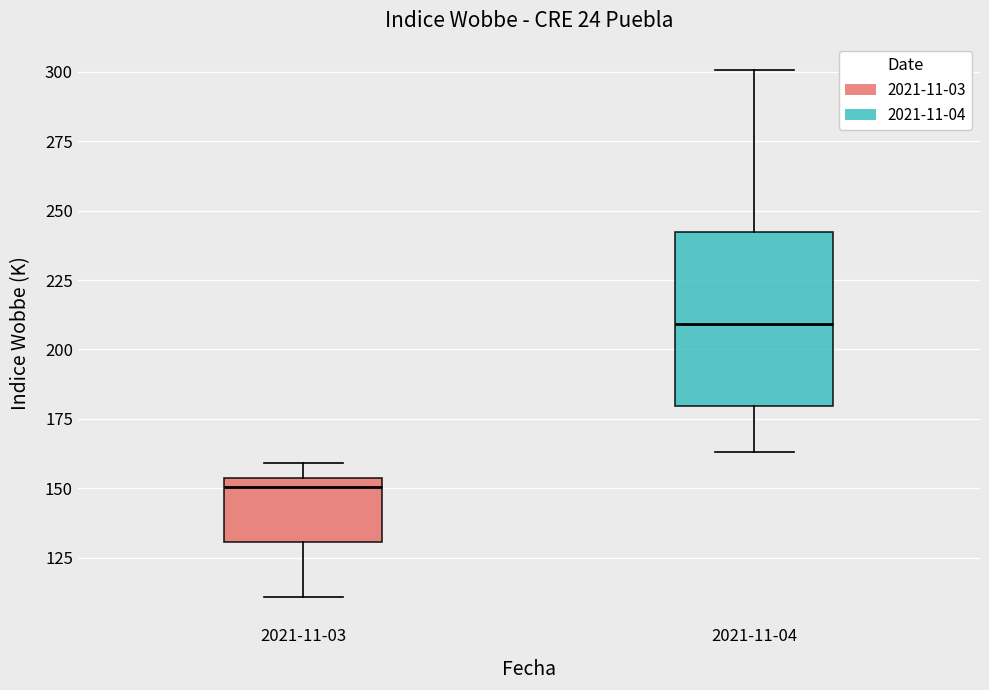

Reading left to right, read every box against the y-axis: the position of its median line, the range the box covers, and the ends of its whiskers. The values are not printed on the chart, so give them approximately, as read against the axis.

2021-11-03: median 150, box 130 to 155, whiskers 110 to 160
2021-11-04: median 210, box 180 to 240, whiskers 165 to 300